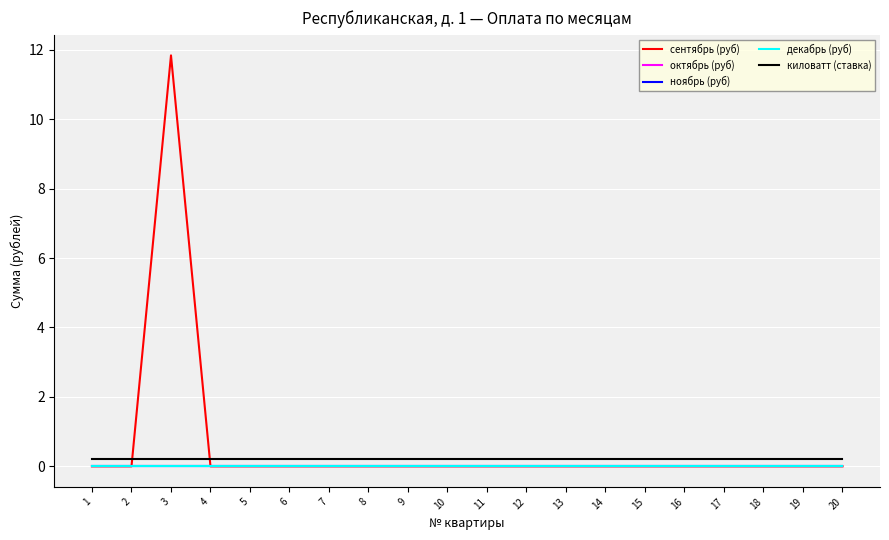

Which category has the highest value across all series?

3